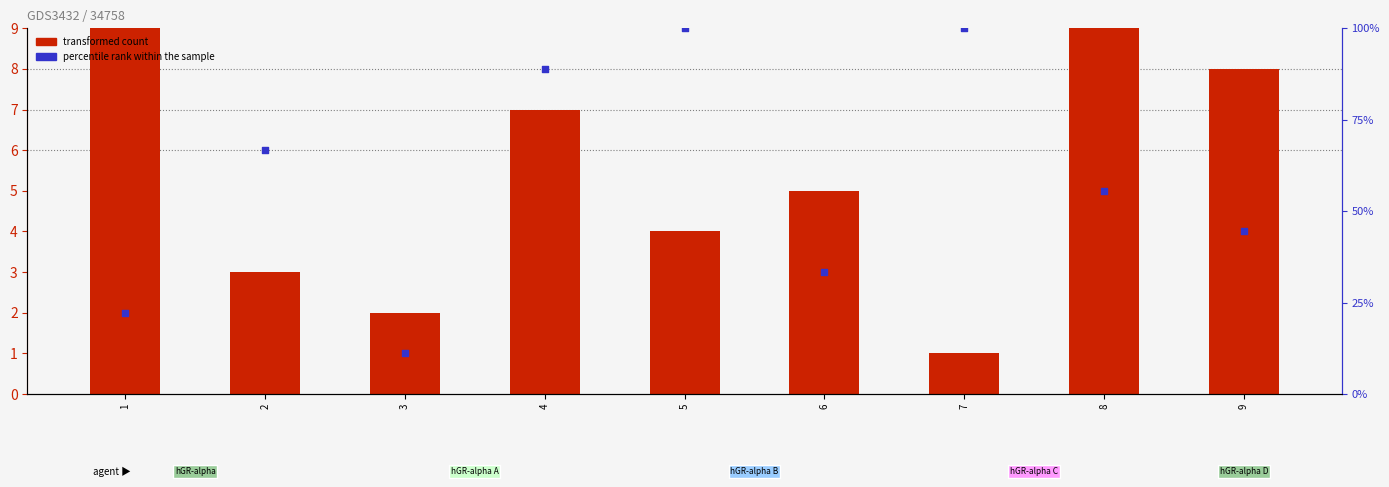

Which series contains the highest Y value?

percentile rank within the sample